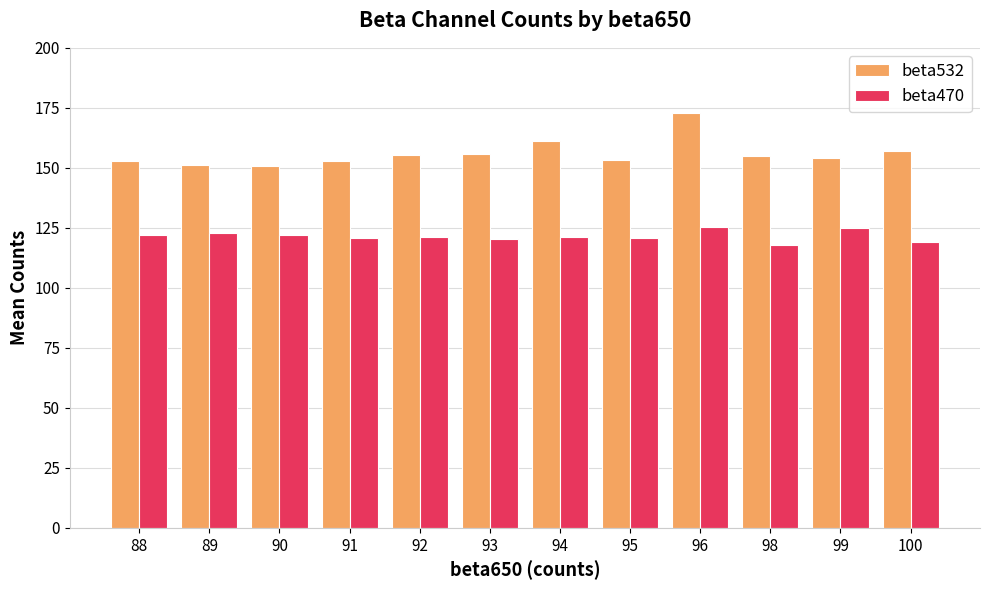

What is the approximate value of beta532 at 93?

155.7